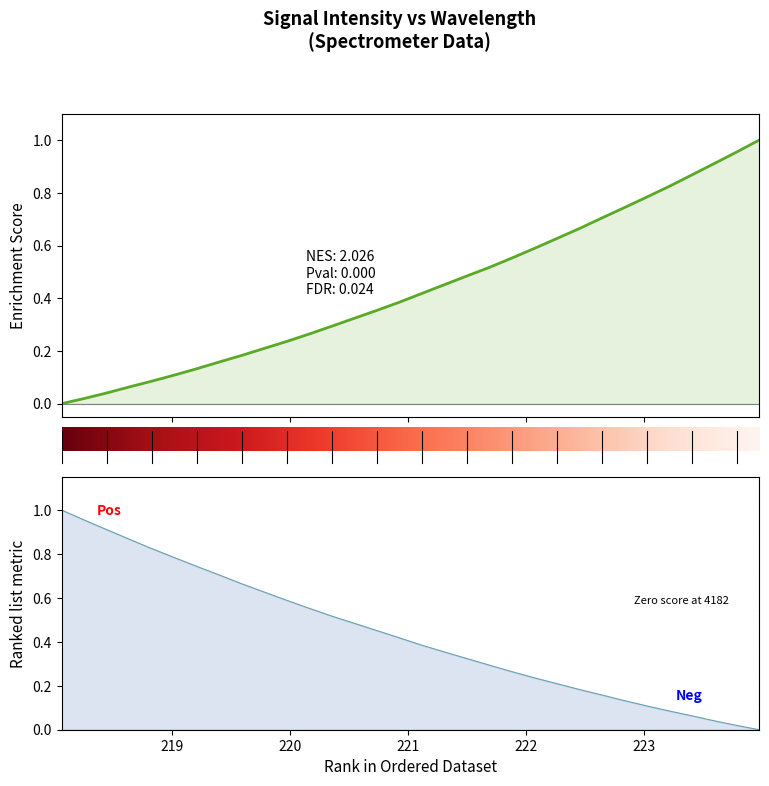

What is the label of the 28th point from the right?

218.8244